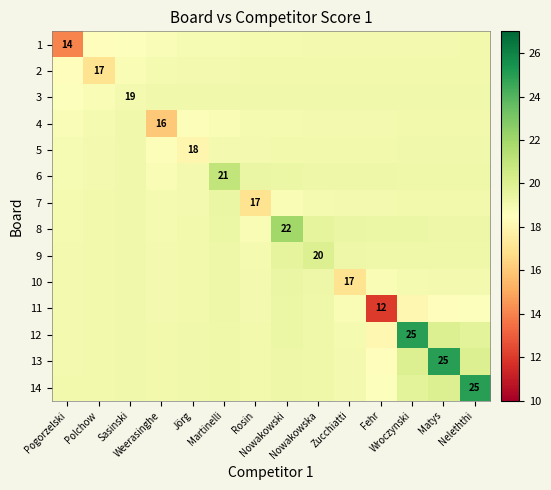

At which category is the sum across all series the highest?

Matys